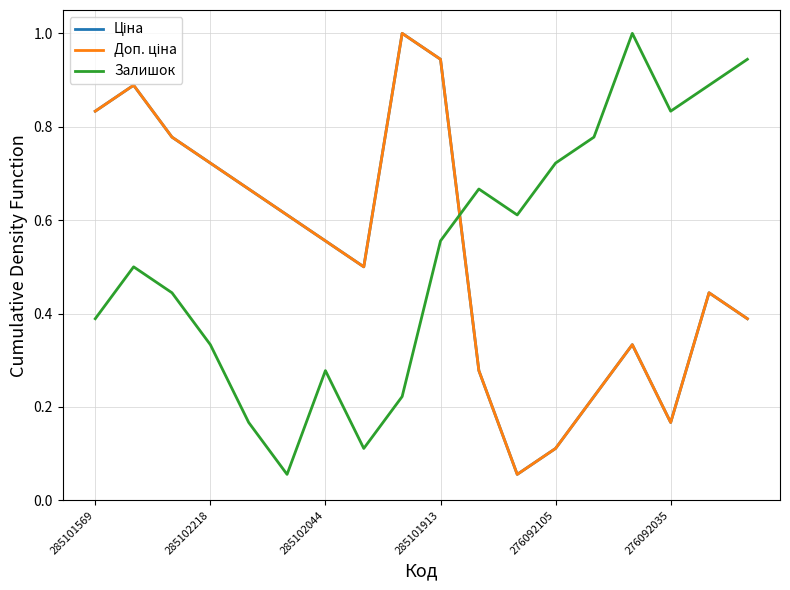

Is this an area chart (filled region under the line)?

No